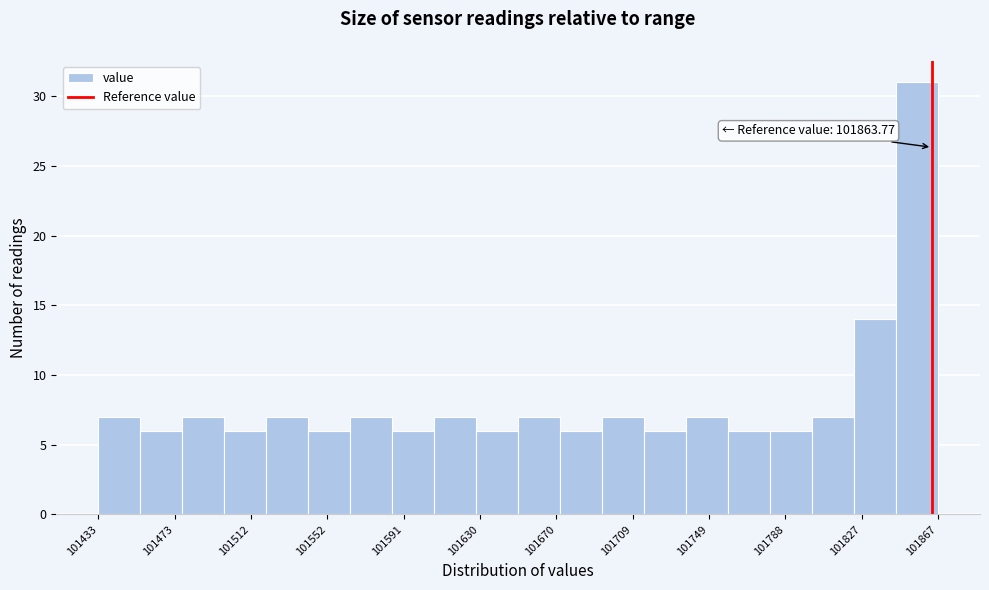

Which range on the x-axis has the tallest bar?

101845 to 101865